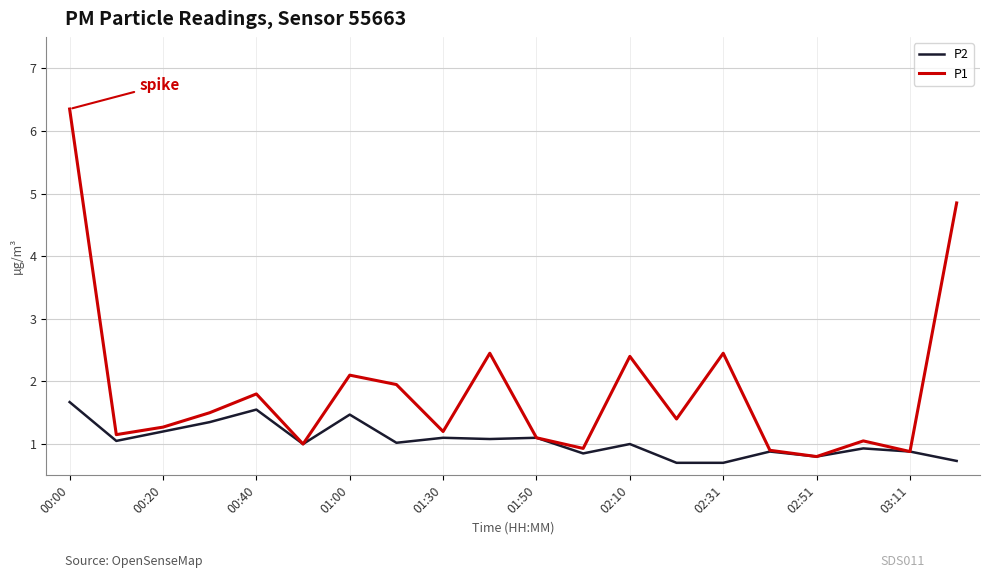

Which series has the largest total across all categories?

P1